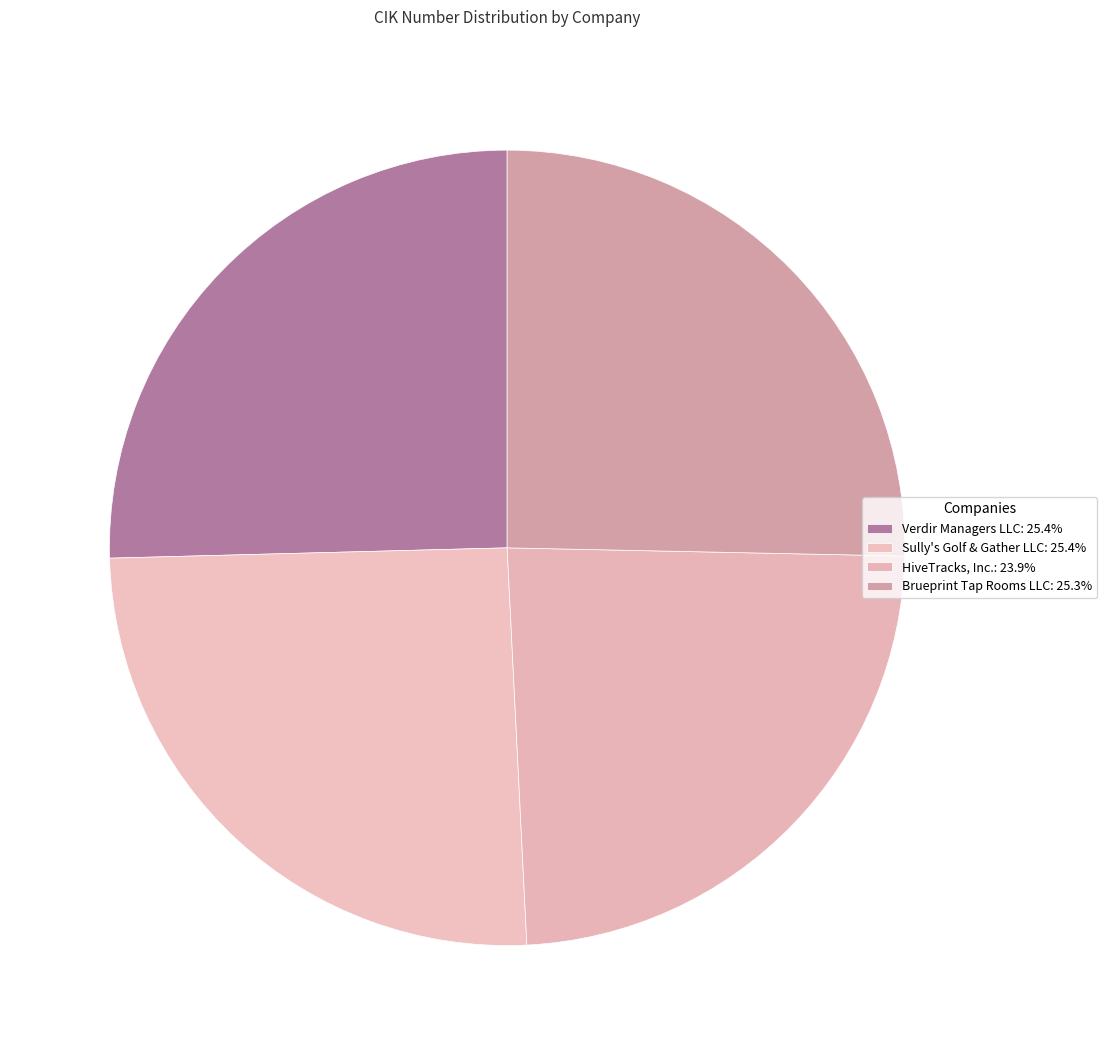

What percentage is the Brueprint Tap Rooms LLC slice, to the nearest percent?

25%